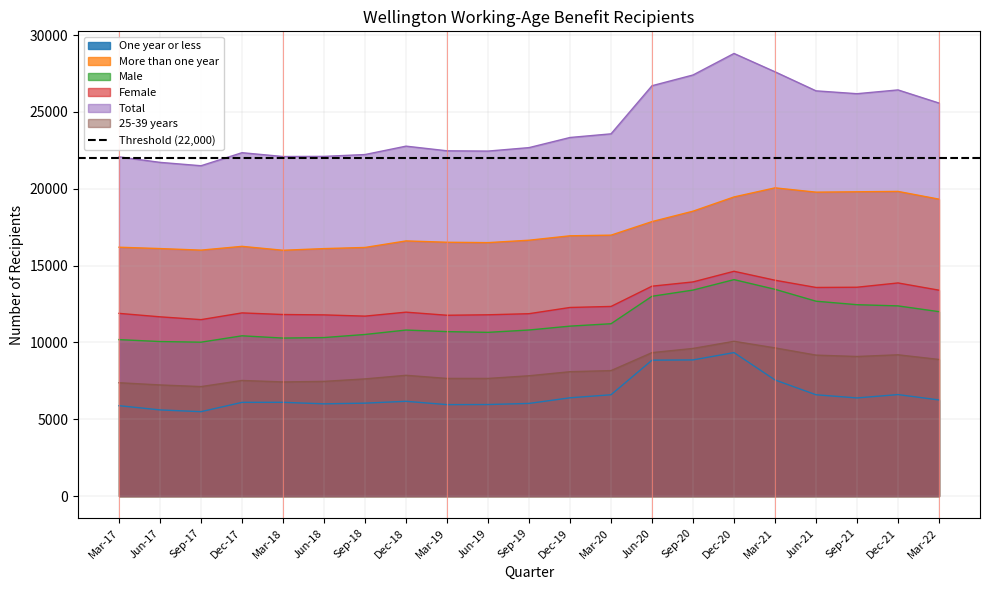

Does the chart have visible grid lines?

Yes